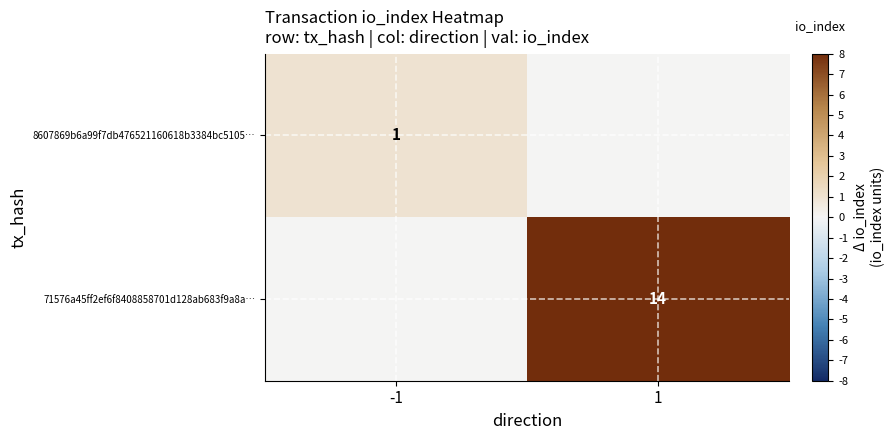

The value of 71576a45ff2ef6f8408858701d128ab683f9a8a… at 1 is 22. True or false?

False